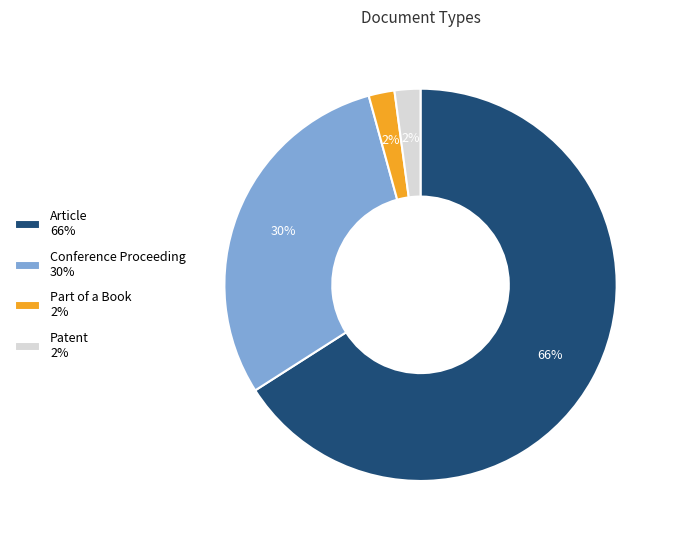

The Conference Proceeding slice represents 30% of the pie. True or false?

True